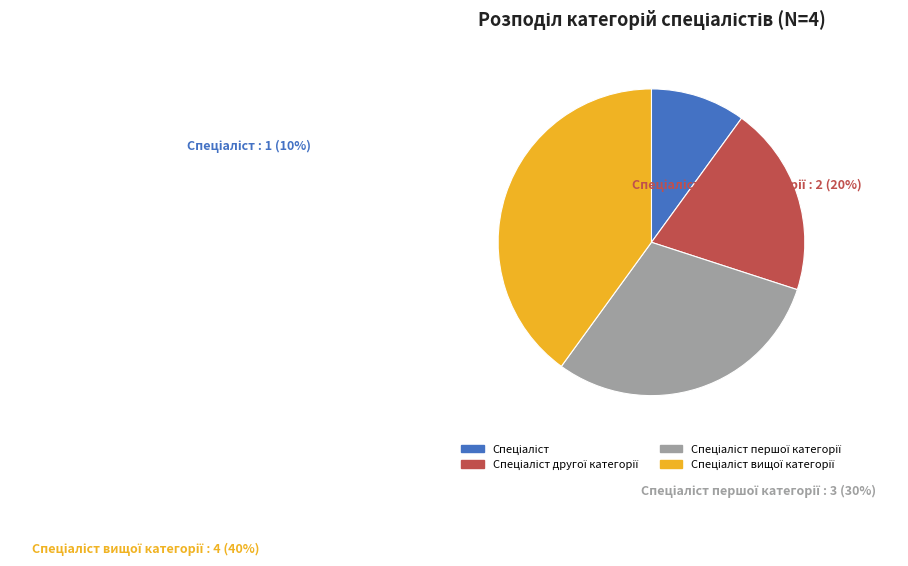

To the nearest percent, what portion does Спеціаліст вищої категорії represent?

40%